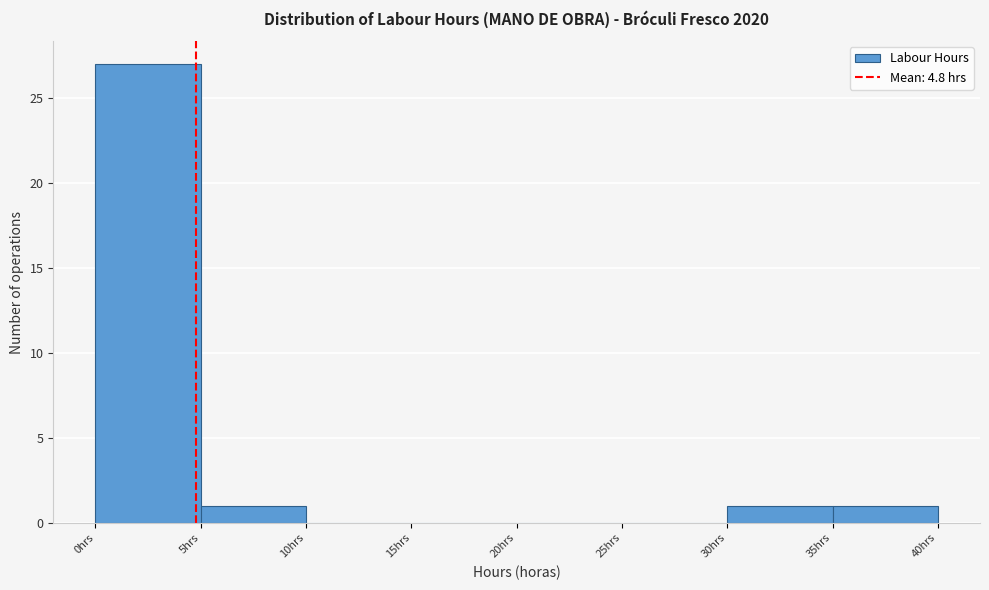

Over which range of the x-axis is the bar tallest?

0 to 5